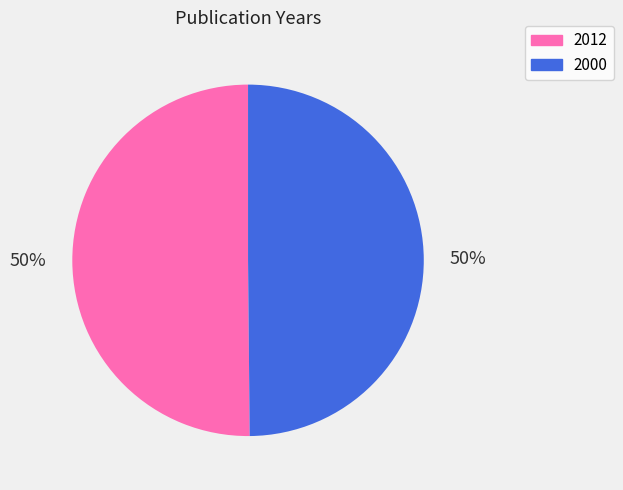

Is the sum of 2000 and 2012 greater than half?

Yes